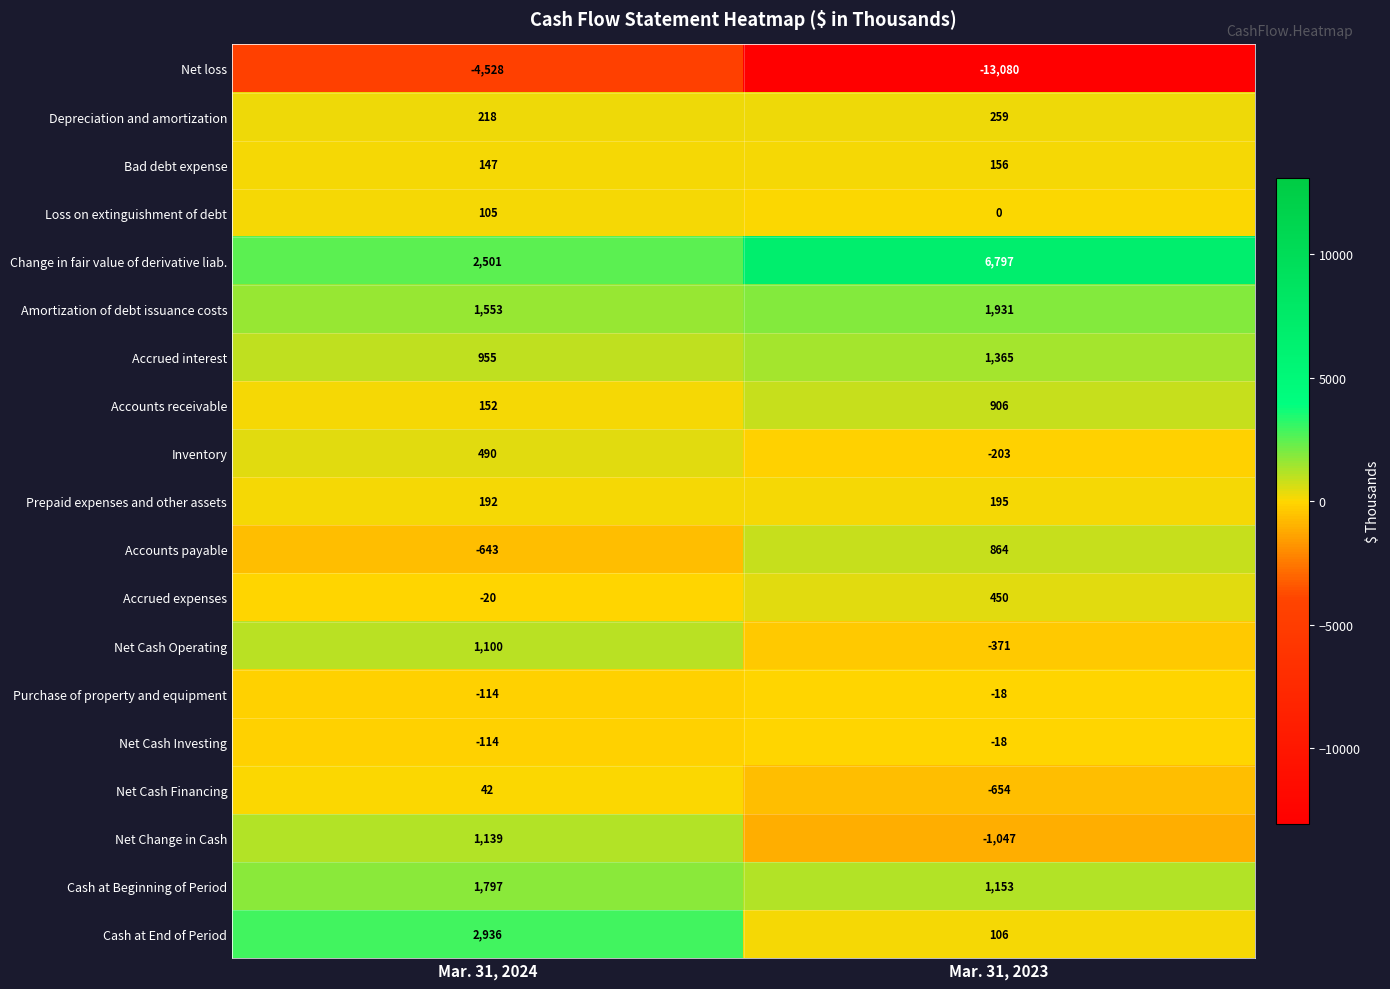

Count the number of categories in the chart.

2